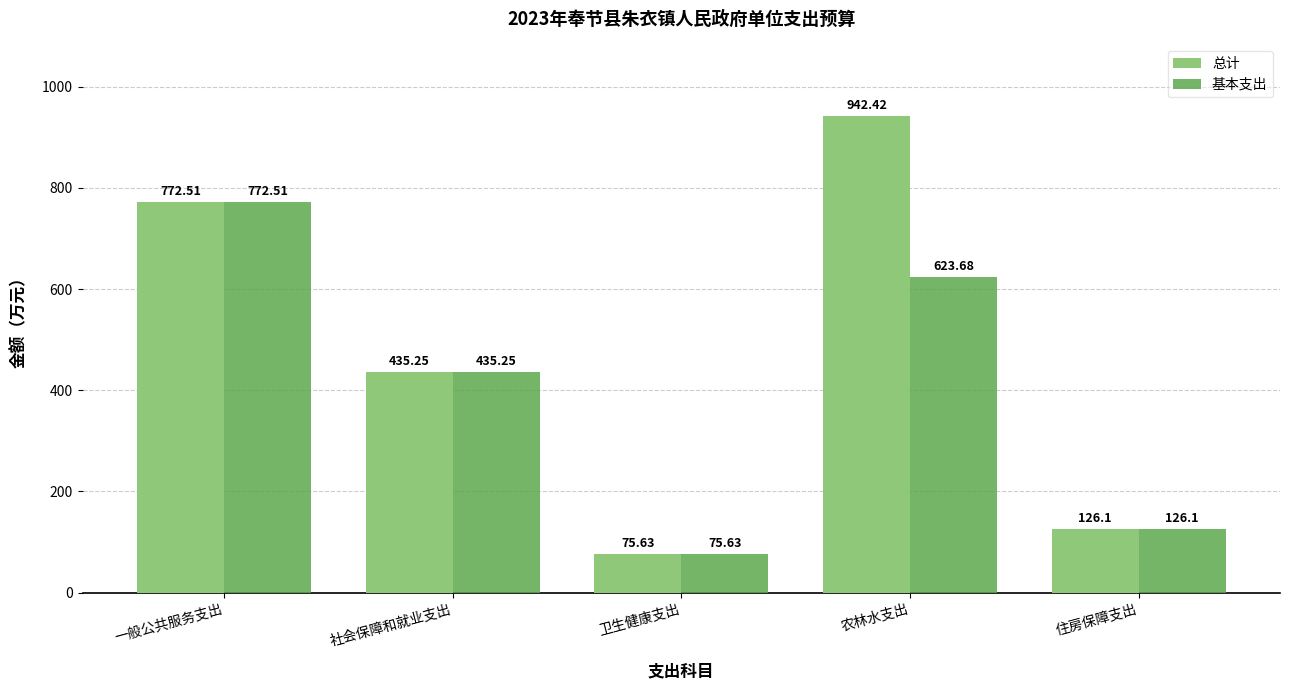

What position from the right is 一般公共服务支出?

5